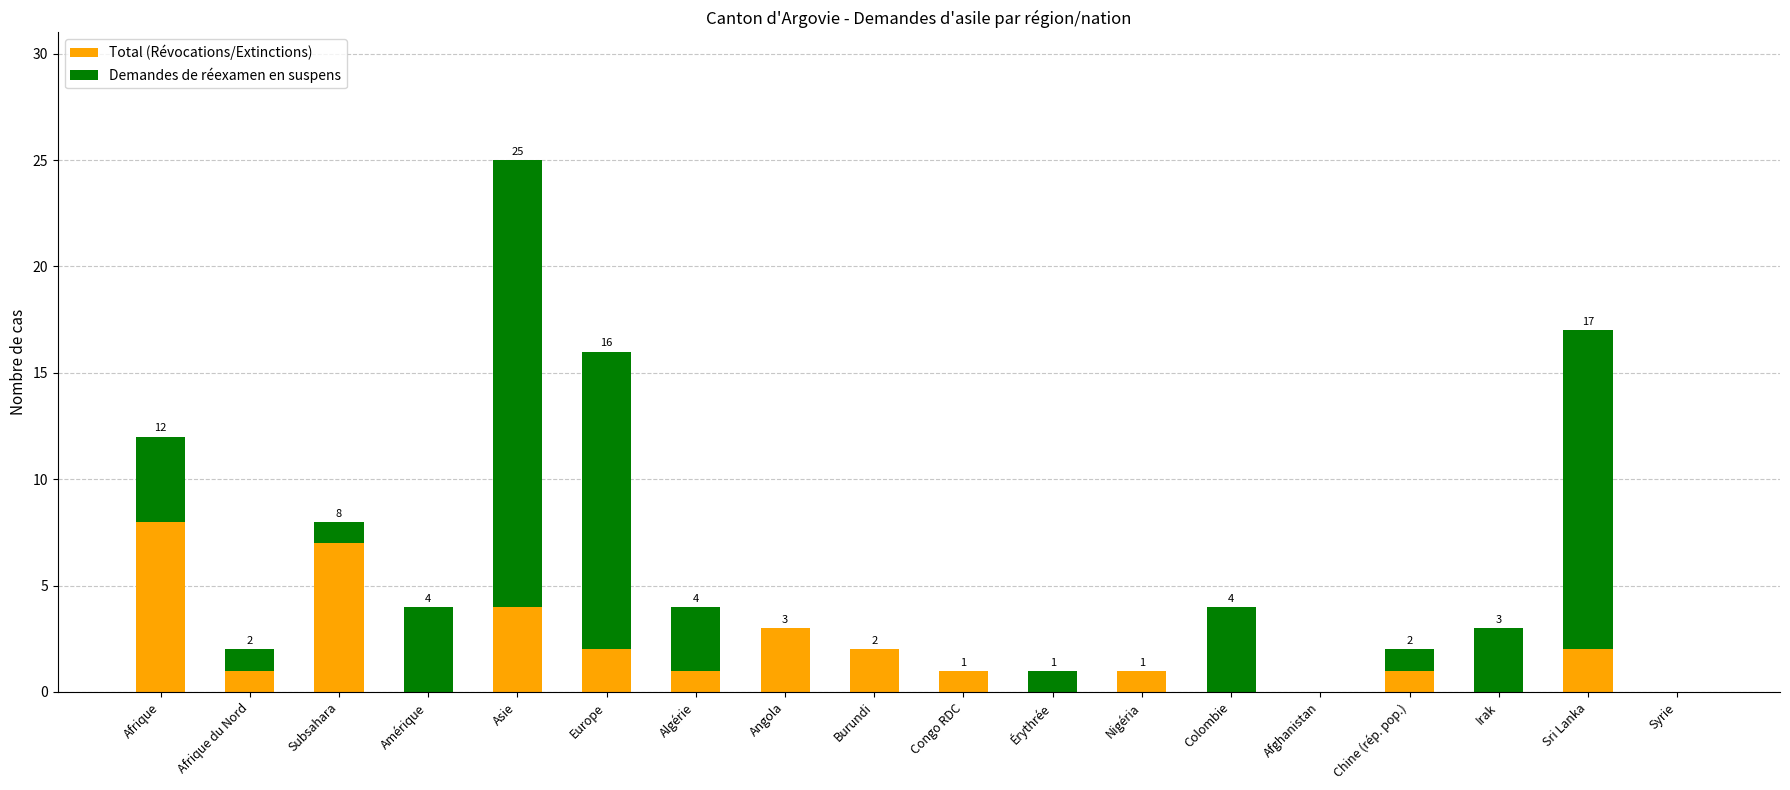

What is the sum of all Total (Révocations/Extinctions) values?

33